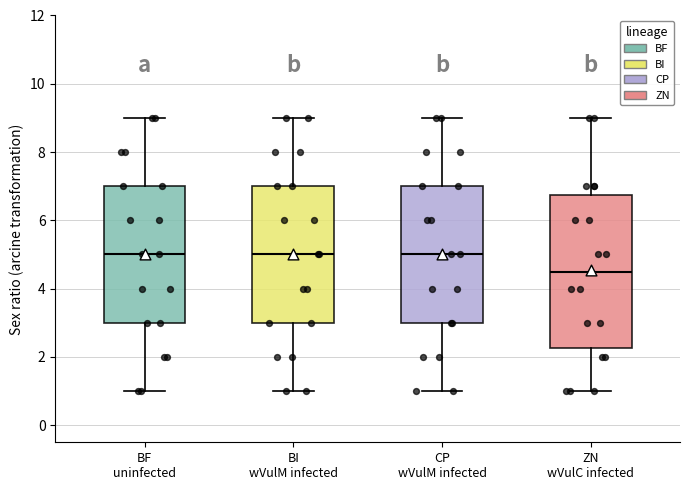

Which box is the tallest, from its lower edge to its upper edge?

ZN wVulC infected